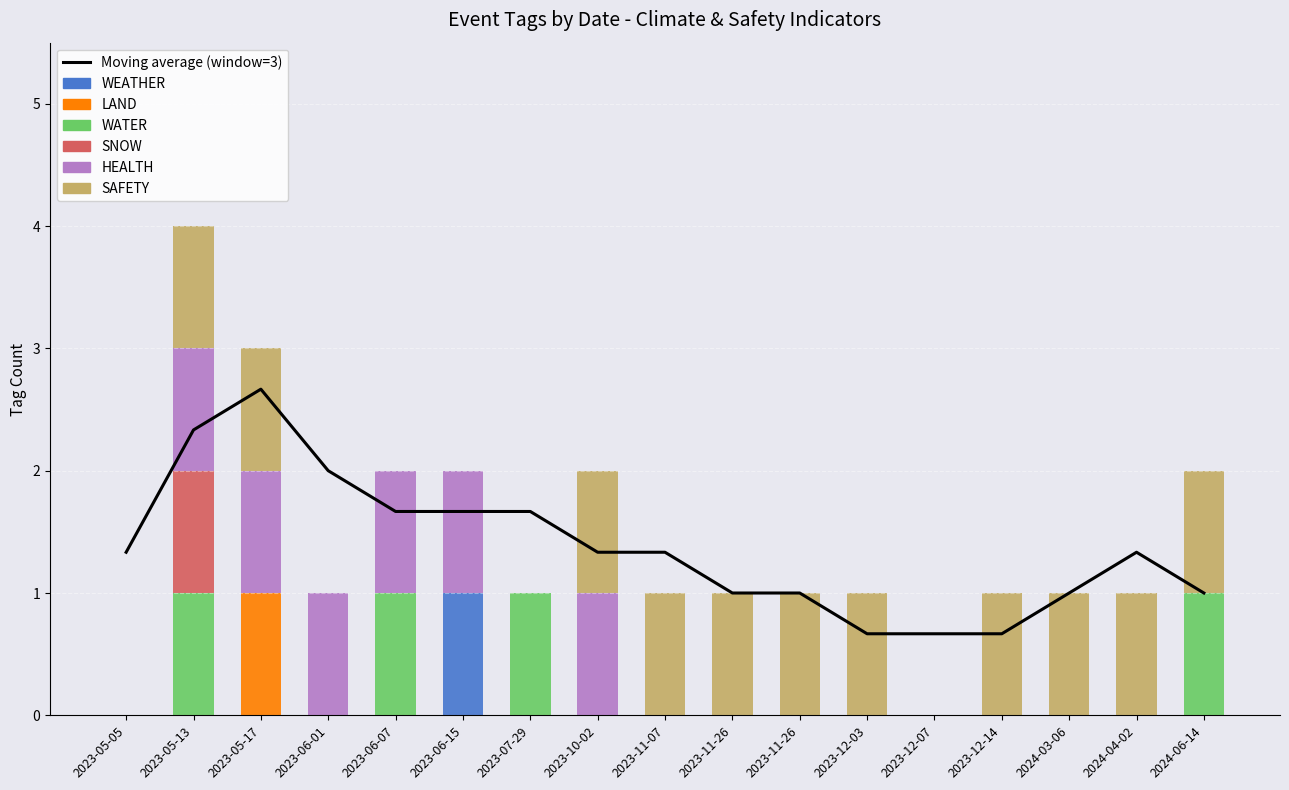

Which series has the largest total across all categories?

SAFETY